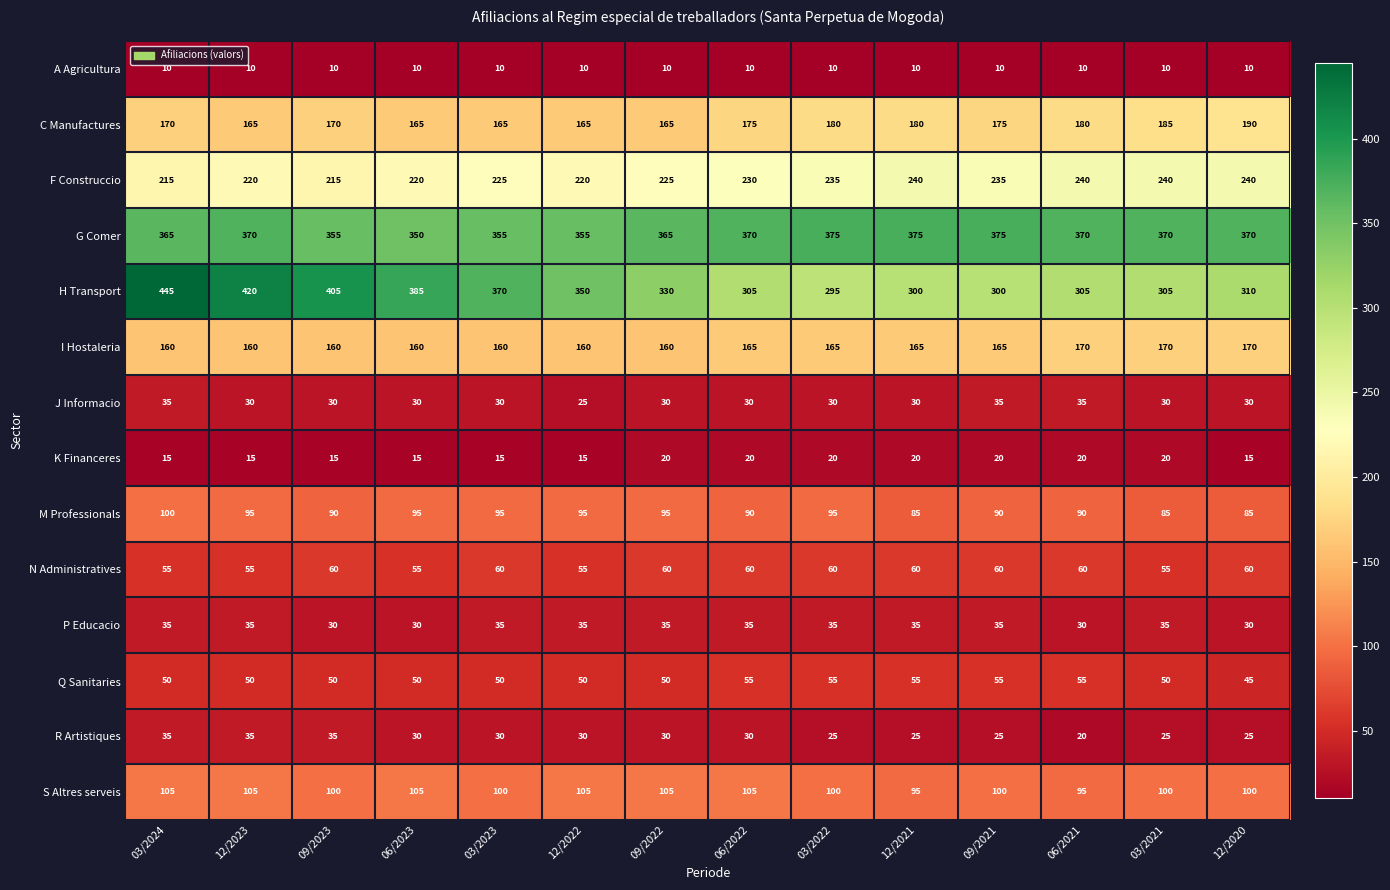

The F Construccio series shows 358 at 03/2024. True or false?

False